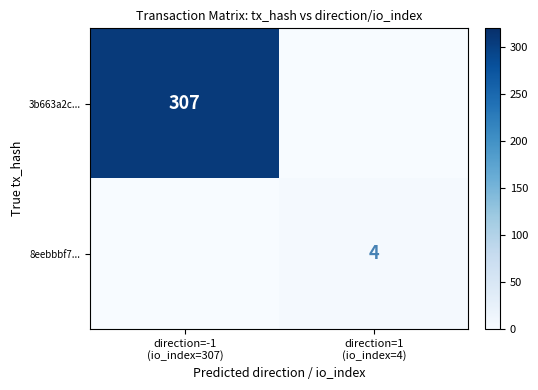

Which series has the largest total across all categories?

3b663a2c...